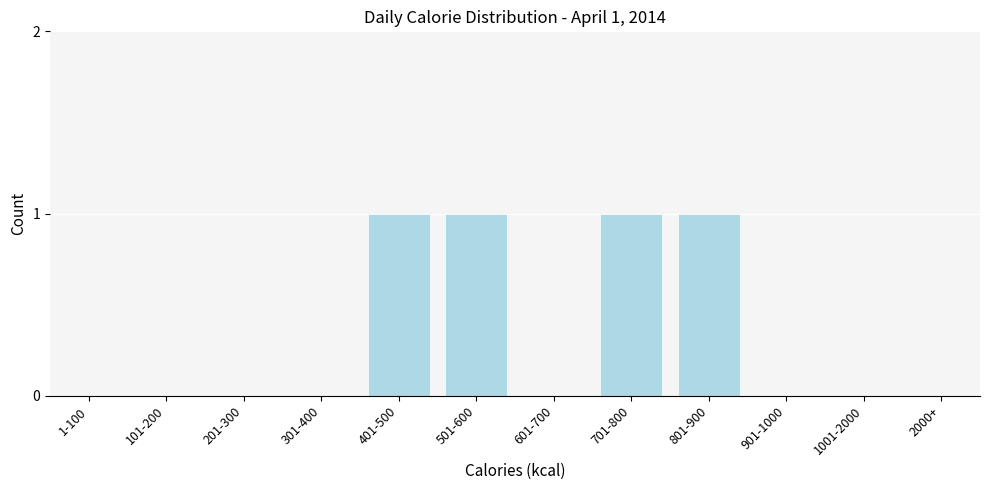

Reading right to left, list all the values displayed in this chart.

2000+=0	1001-2000=0	901-1000=0	801-900=1	701-800=1	601-700=0	501-600=1	401-500=1	301-400=0	201-300=0	101-200=0	1-100=0